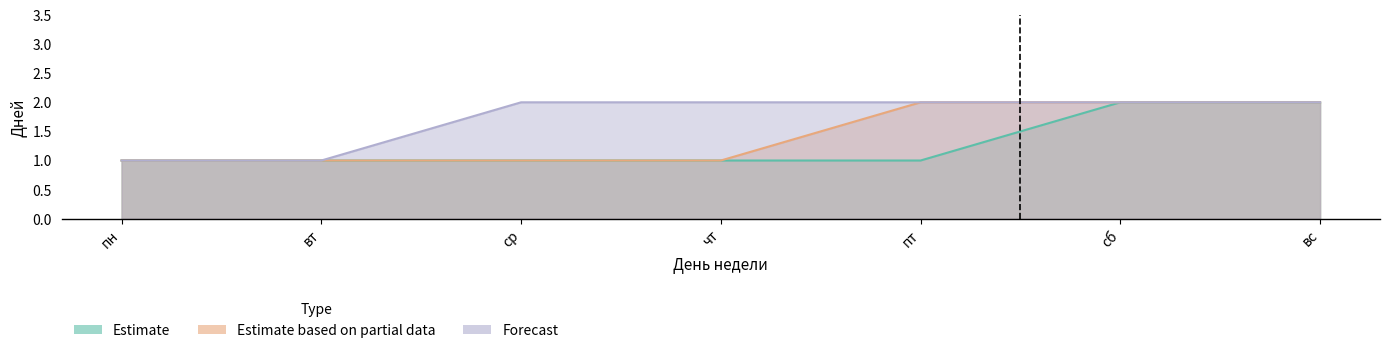

At how many categories does at least one series exceed 1?

5